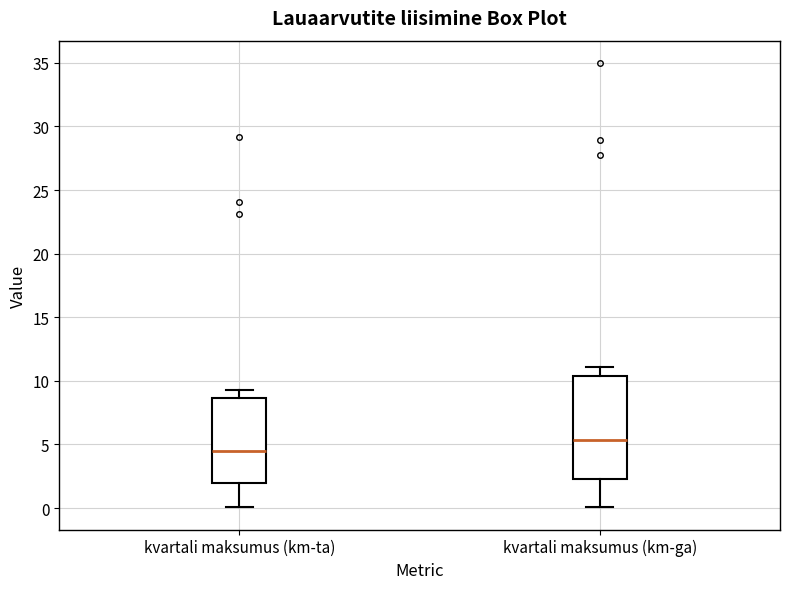

Reading left to right, transcribe this box plot: for each box, give where its median line is, the range the box spans, and where its two whiskers end, as read against the y-axis. The values are not printed on the chart, so give them approximately, as read against the axis.

kvartali maksumus (km-ta): median 4.5, box 2.0 to 8.5, whiskers 0.0 to 9.5
kvartali maksumus (km-ga): median 5.5, box 2.5 to 10.5, whiskers 0.0 to 11.0